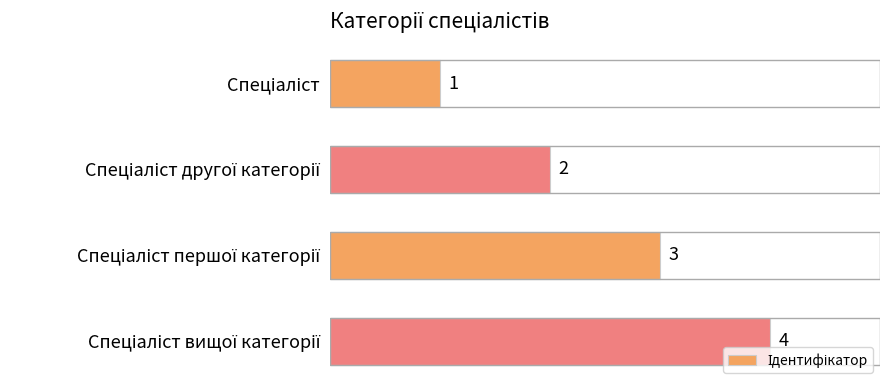

How many values are between 2 and 4?

3